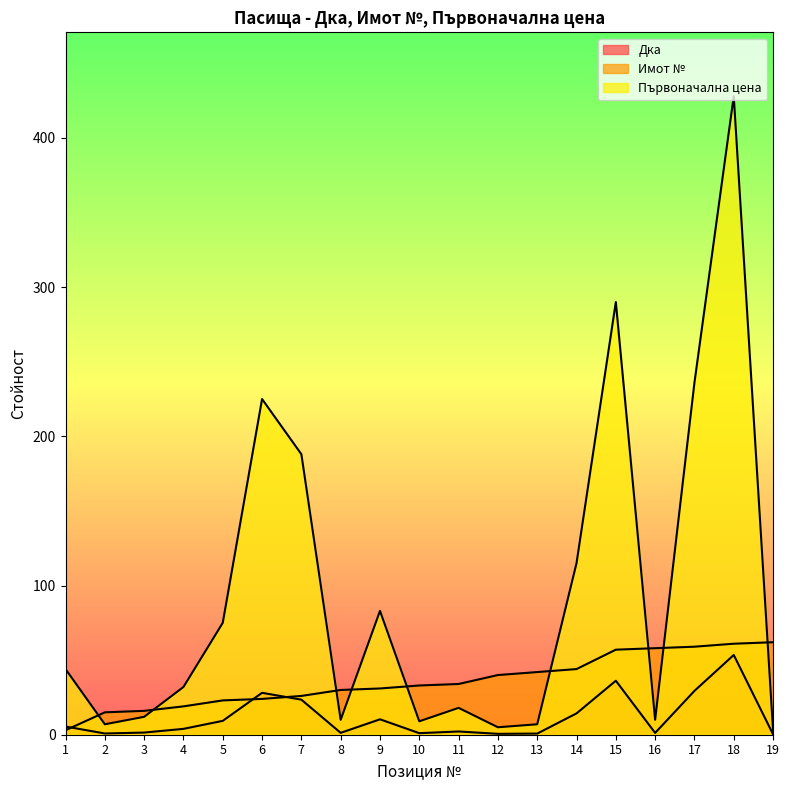

Reading left to right, transcribe all the data shown in this chart.

Дка: 5.5	0.8	1.4	3.9	9.3	28.1	23.5	1.2	10.3	1.0	2.2	0.6	0.8	14.3	36.2	1.2	29.4	53.4	0.3
Имот №: 3.0	15.0	16.0	19.0	23.0	24.0	26.0	30.0	31.0	33.0	34.0	40.0	42.0	44.0	57.0	58.0	59.0	61.0	62.0
Първоначална цена: 44.0	7.0	12.0	32.0	75.0	225.0	188.0	10.0	83.0	9.0	18.0	5.0	7.0	115.0	290.0	10.0	236.0	428.0	3.0